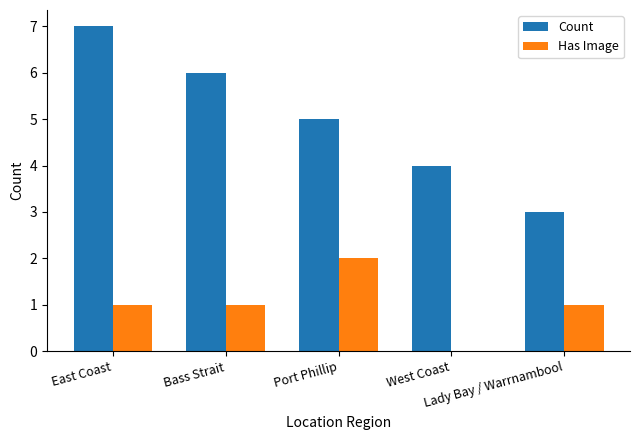

Which series has the largest total across all categories?

Count